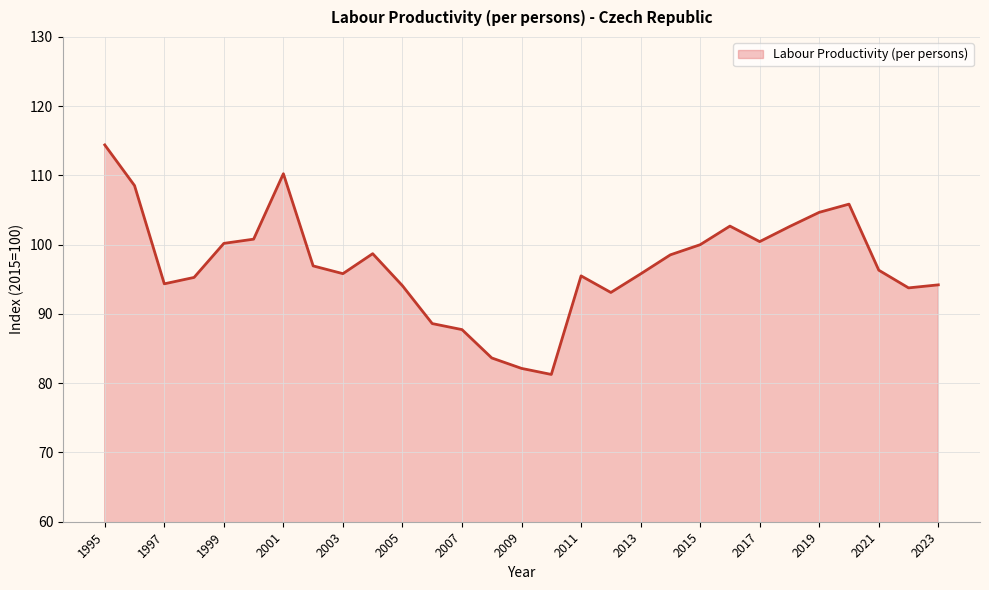

What is the change in value from 2019 to 2023?

-10.5